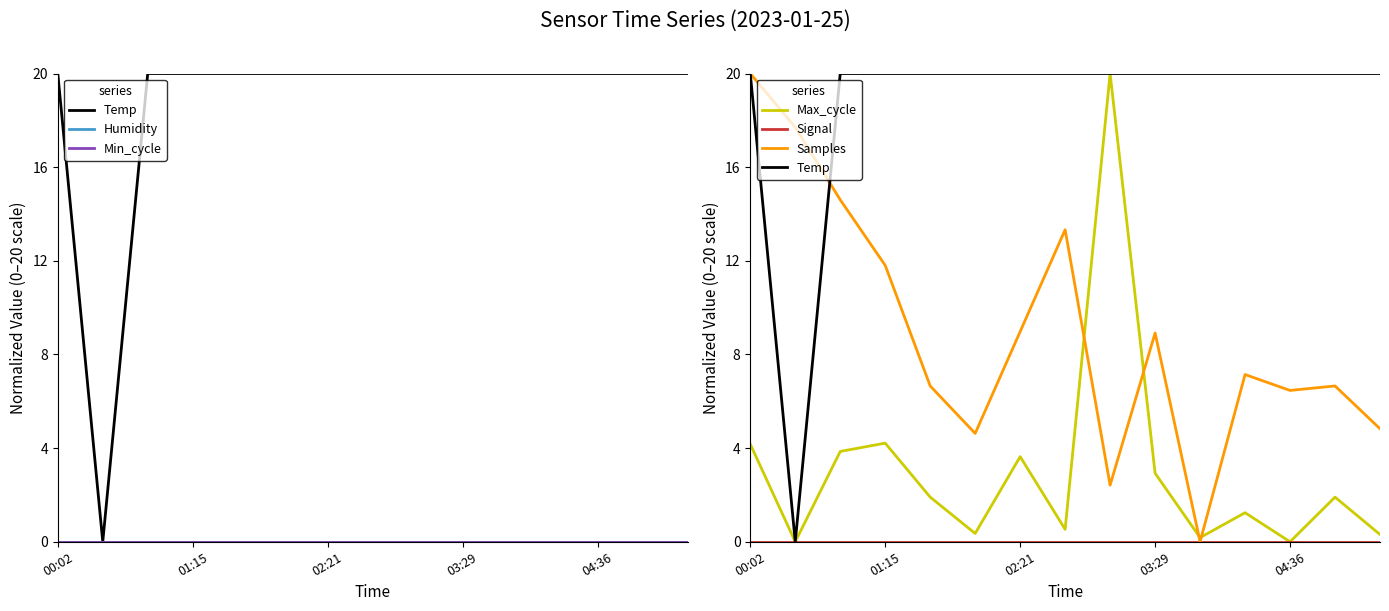

What is the maximum value for Samples?

20.0